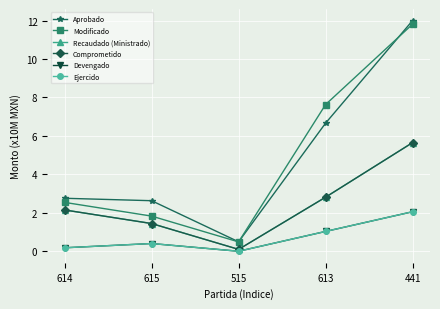

Where does the Comprometido series first go above 2?

614